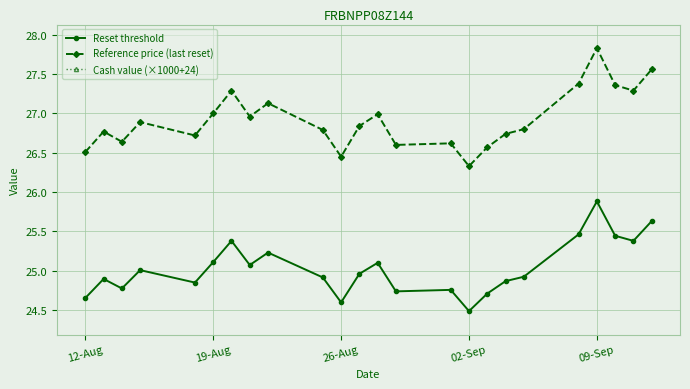

Is this an area chart (filled region under the line)?

No